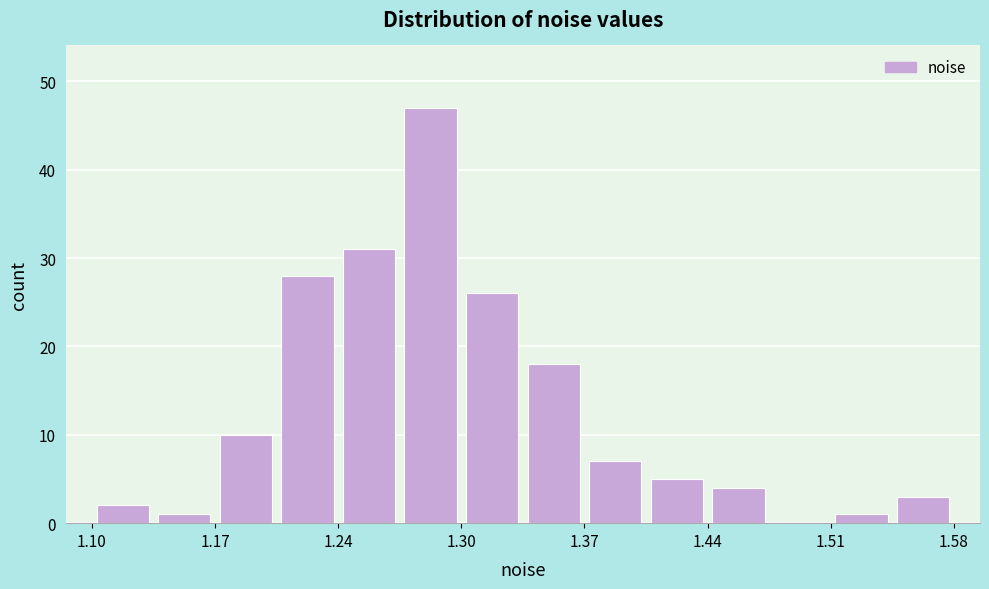

Around what value on the x-axis is the tallest bar? Give the approximate position of its centre, as read against the axis.

1.29